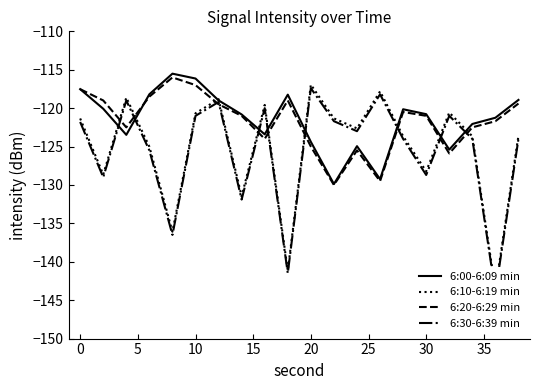

What is the highest value of the 6:20-6:29 min series?

-116.0